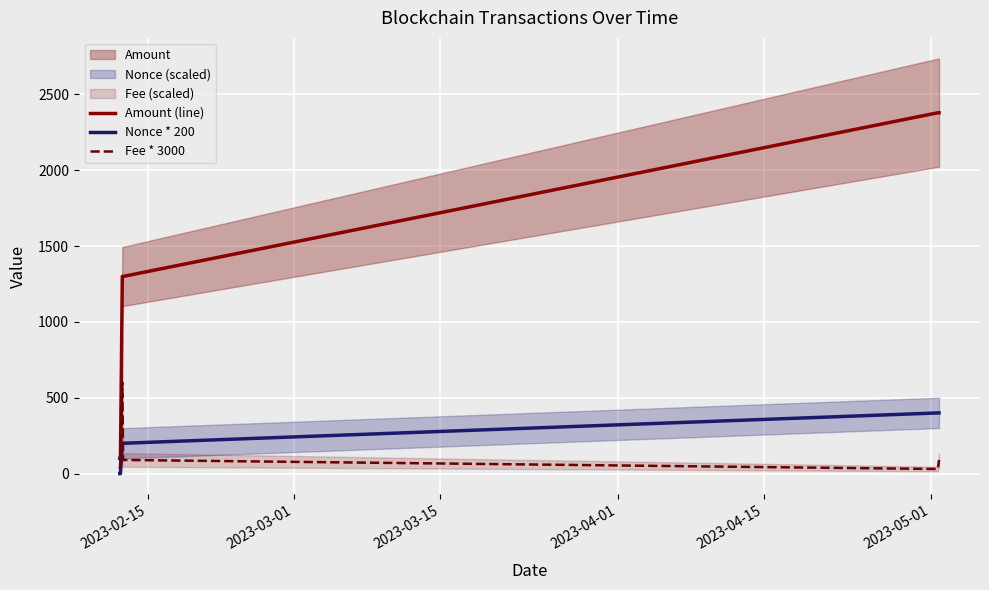

Is this an area chart (filled region under the line)?

No